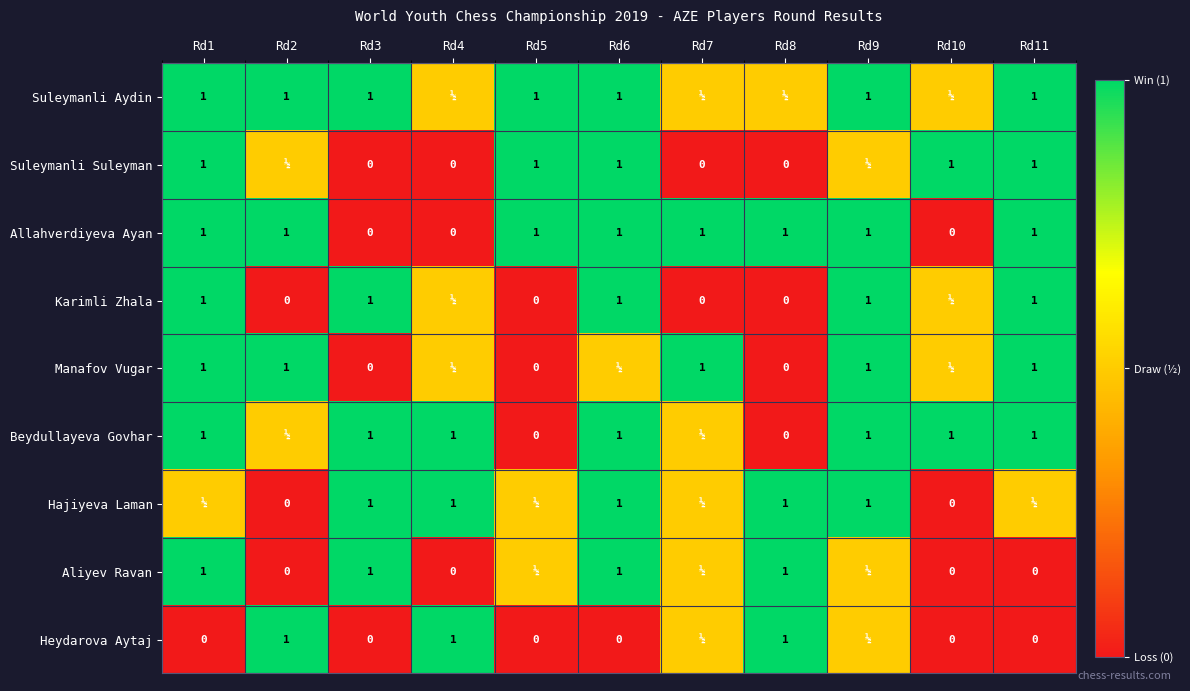

At which category is the sum across all series the highest?

Rd1